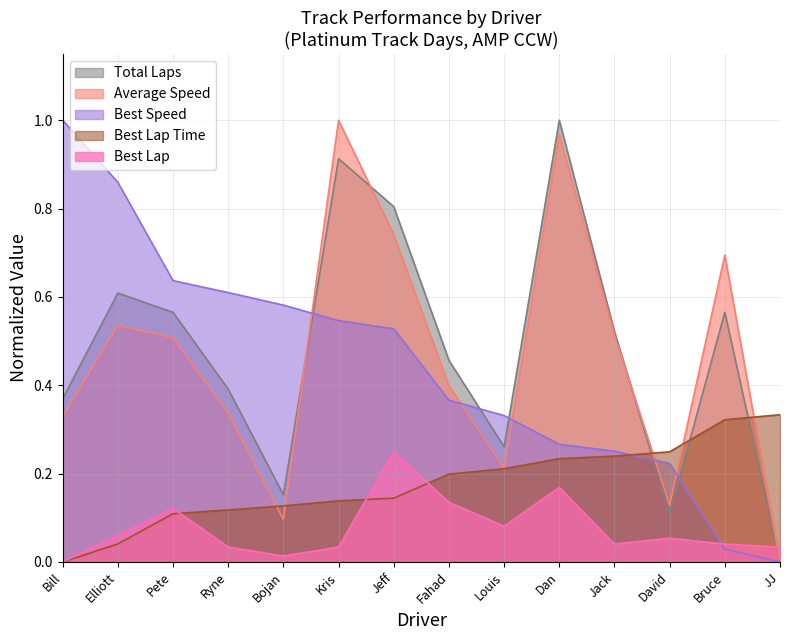

What is the difference between the maximum and minimum values in the Best Speed series?

1.0